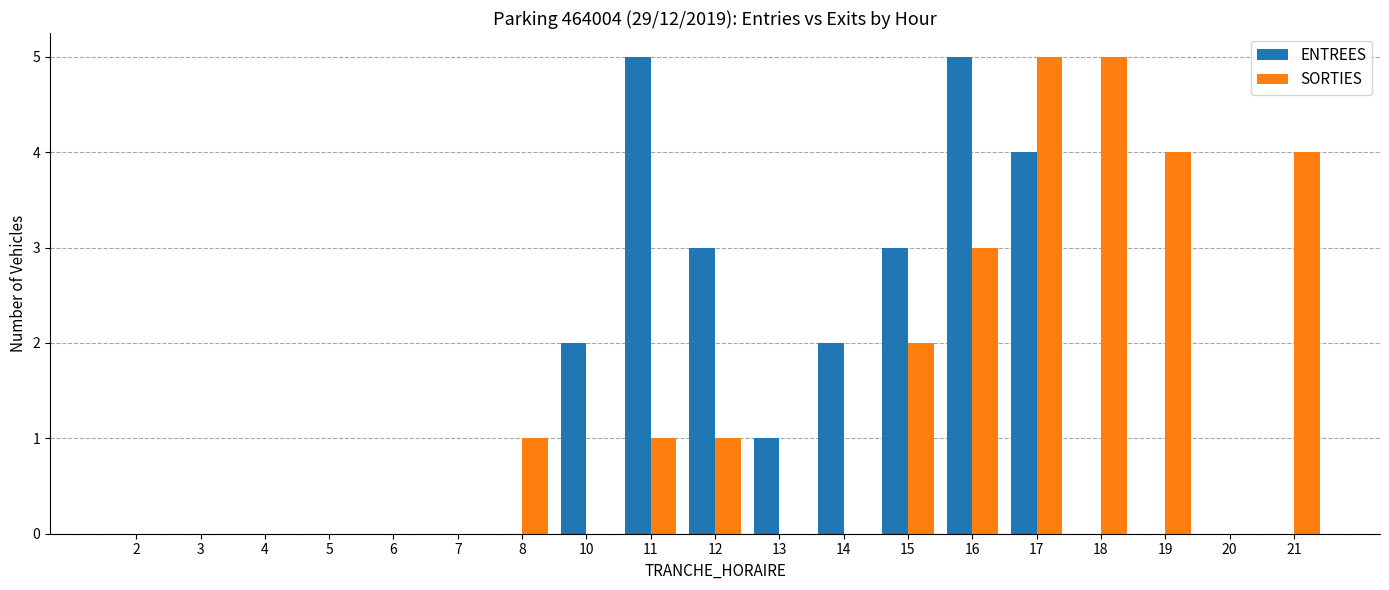

Reading left to right, list all the values displayed in this chart.

ENTREES: 2=0	3=0	4=0	5=0	6=0	7=0	8=0	10=2	11=5	12=3	13=1	14=2	15=3	16=5	17=4	18=0	19=0	20=0	21=0
SORTIES: 2=0	3=0	4=0	5=0	6=0	7=0	8=1	10=0	11=1	12=1	13=0	14=0	15=2	16=3	17=5	18=5	19=4	20=0	21=4